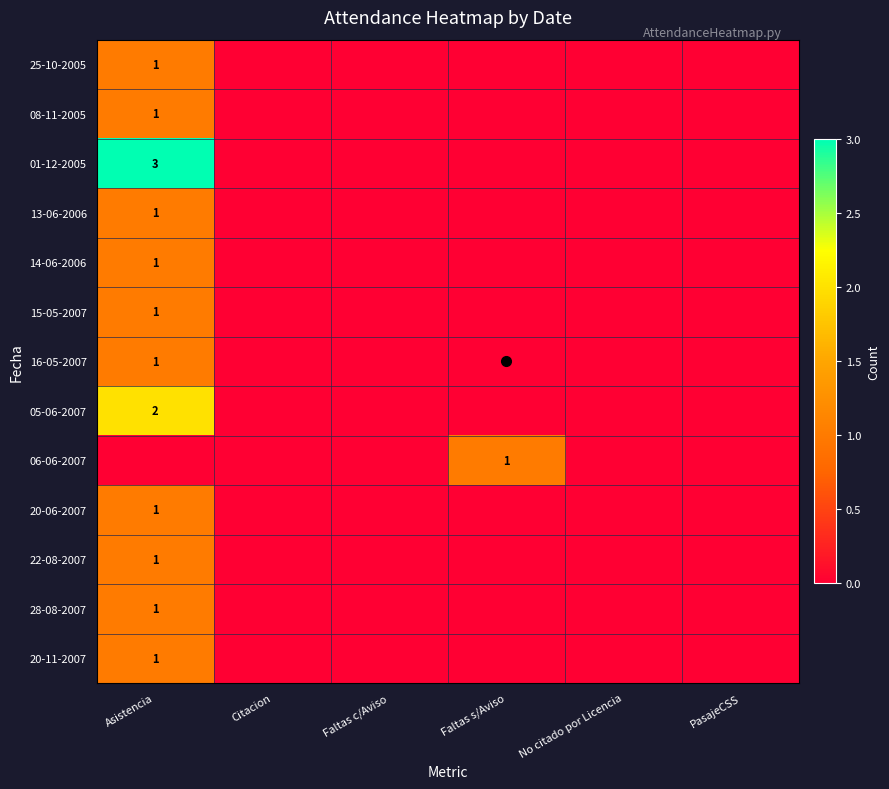

Is it true that 01-12-2005 equals 0 at Faltas s/Aviso?

True